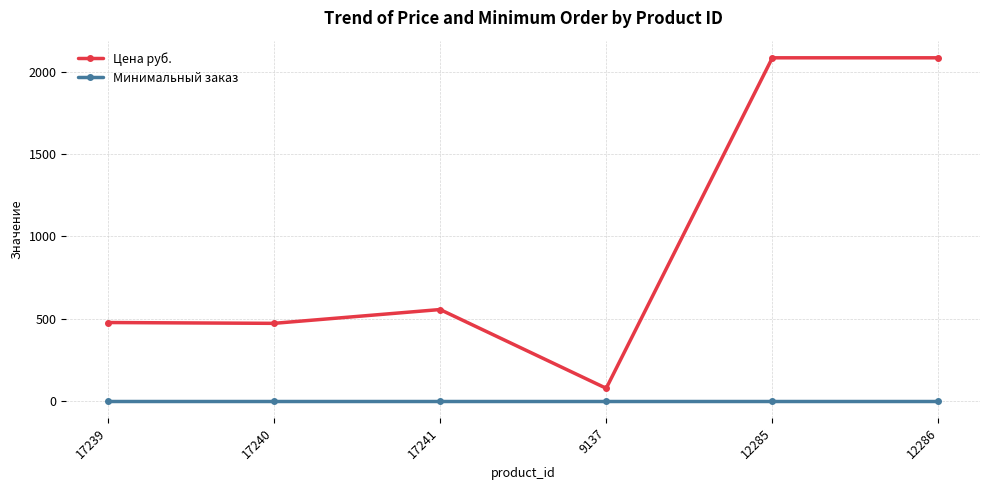

What is the total value across all series at 12286?

2086.7